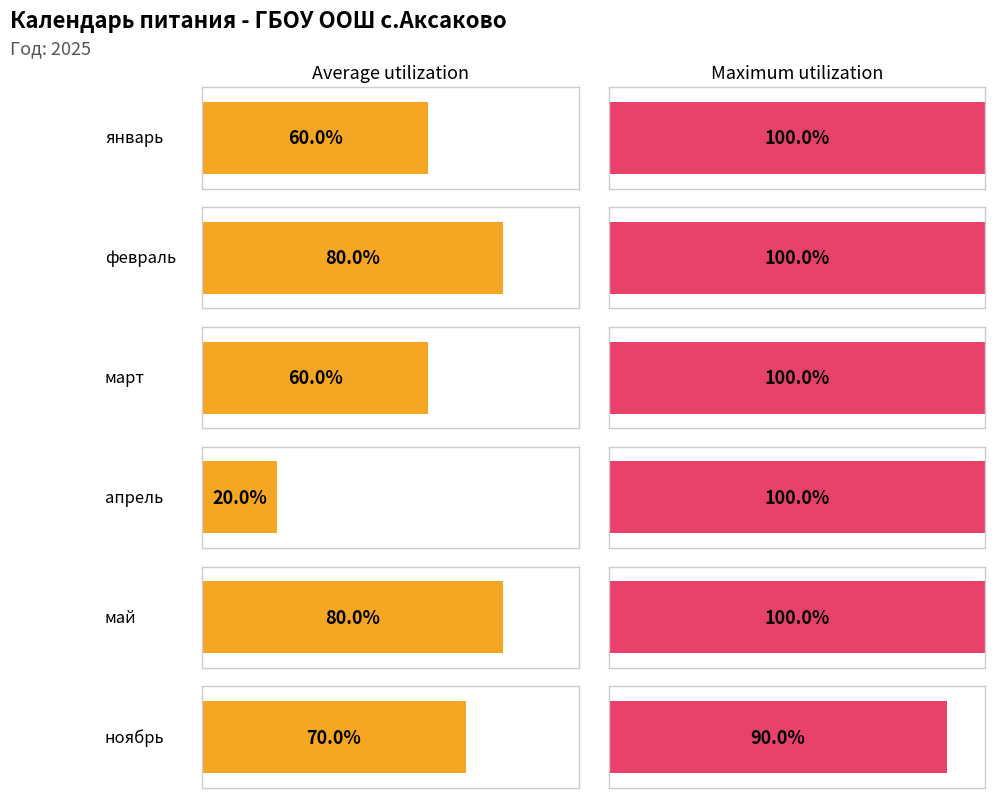

How many Average utilization values are between 6 and 8?

5